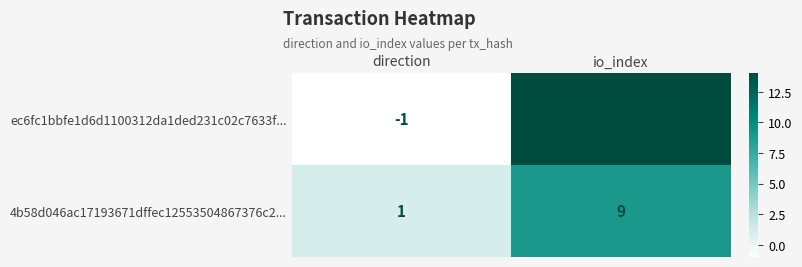

Where is 4b58d046ac17193671dffec12553504867376c2... nearest to the value 5?

direction